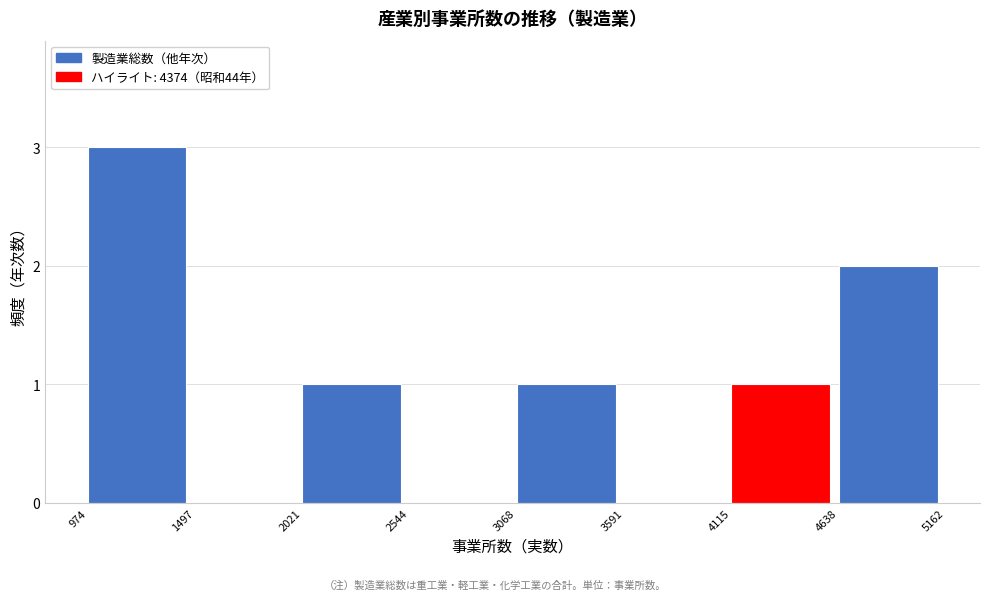

Reading left to right, transcribe this chart: for each bar, give the range it covers on the x-axis and its height. The values are not printed on the chart, so give them approximately, as read against the axis.

974 to 1497: 3
1497 to 2021: 0
2021 to 2544: 1
2544 to 3068: 0
3068 to 3591: 1
3591 to 4115: 0
4115 to 4638: 1
4638 to 5162: 2